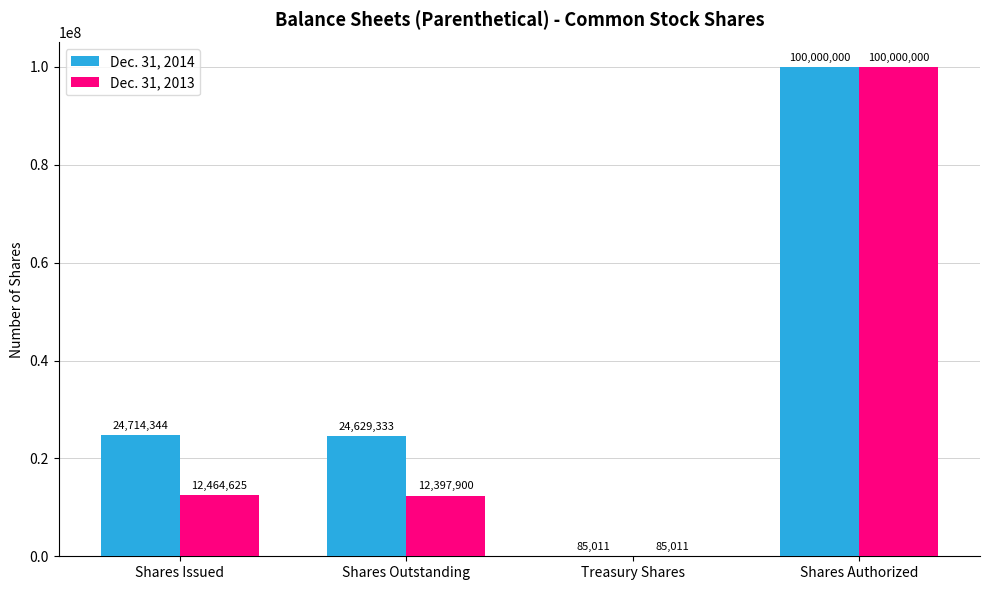

What is the difference between the Dec. 31, 2014 values at Shares Authorized and Shares Issued?

75285656